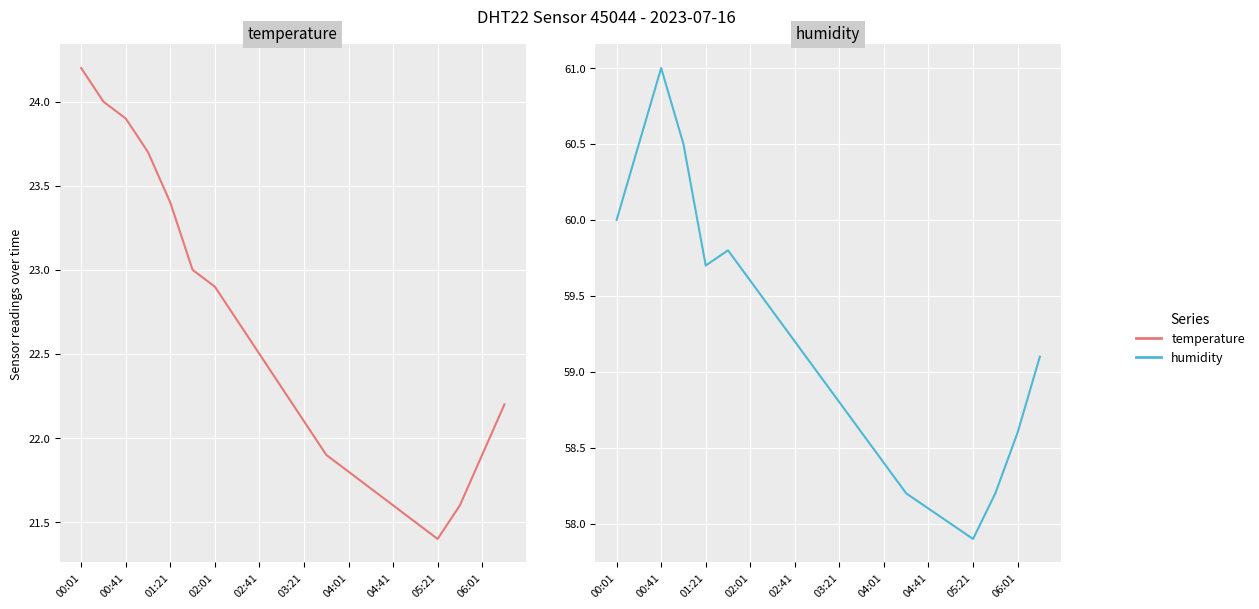

True or false: humidity and temperature cross at least once.

False